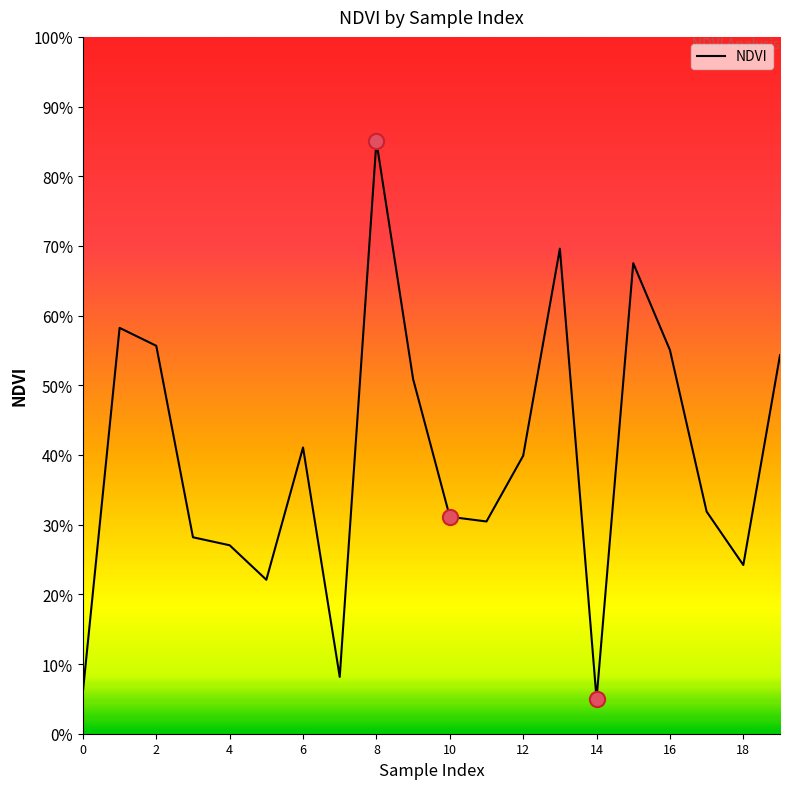

Does the chart have visible grid lines?

No